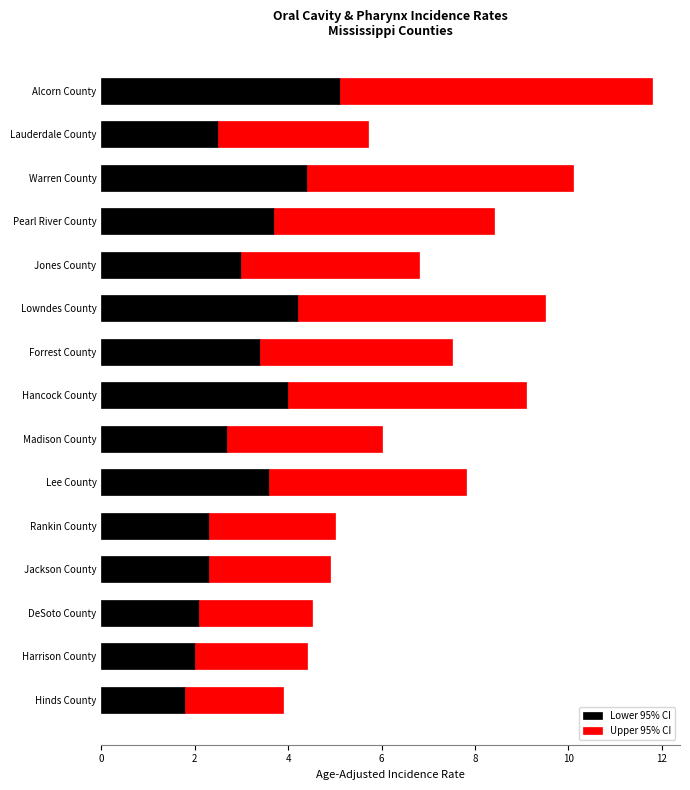

What is the sum of all Lower 95% CI values?

47.1